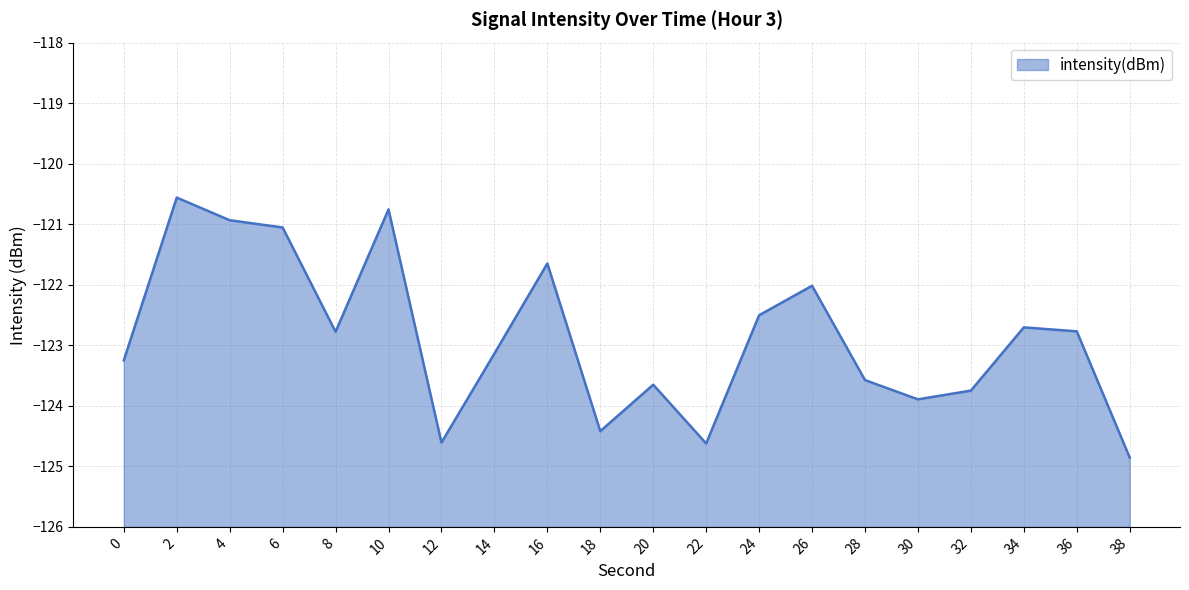

Reading left to right, transcribe all the data shown in this chart.

-123.2	-120.6	-120.9	-121.1	-122.8	-120.8	-124.6	-123.1	-121.6	-124.4	-123.7	-124.6	-122.5	-122.0	-123.6	-123.9	-123.7	-122.7	-122.8	-124.9